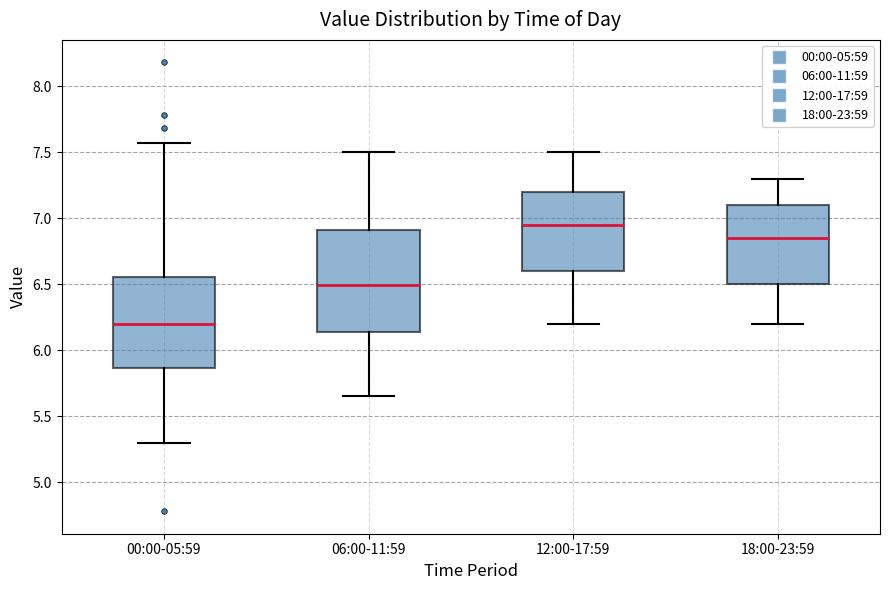

Where does the median line of the box for 06:00-11:59 sit on the y-axis? The values are not printed on the chart, so give them approximately, as read against the axis.

6.50